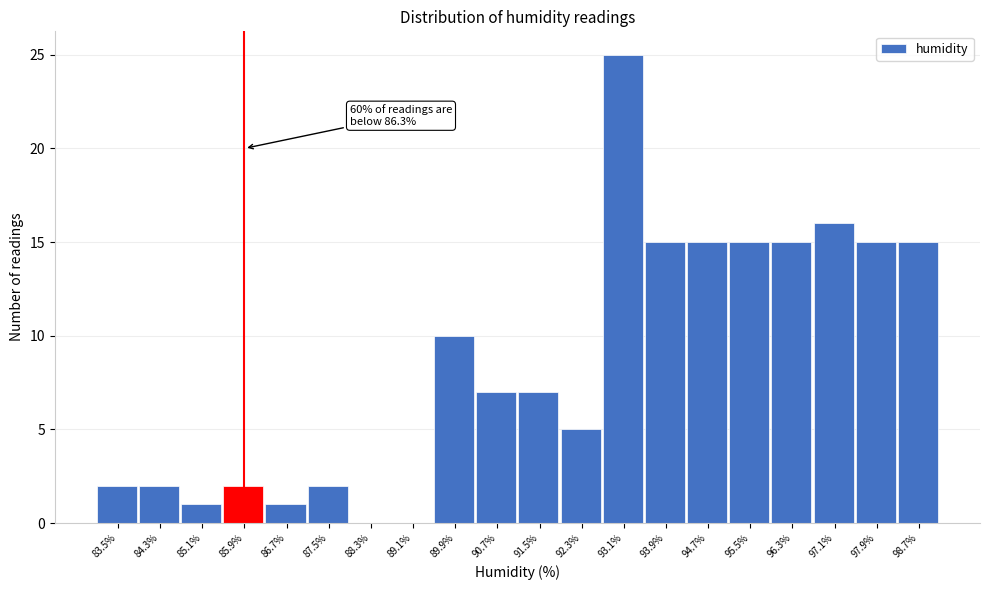

Reading right to left, extract all data points from this chart.

98.7%=15	97.9%=15	97.1%=16	96.3%=15	95.5%=15	94.7%=15	93.9%=15	93.1%=25	92.3%=5	91.5%=7	90.7%=7	89.9%=10	89.1%=0	88.3%=0	87.5%=2	86.7%=1	85.9%=2	85.1%=1	84.3%=2	83.5%=2